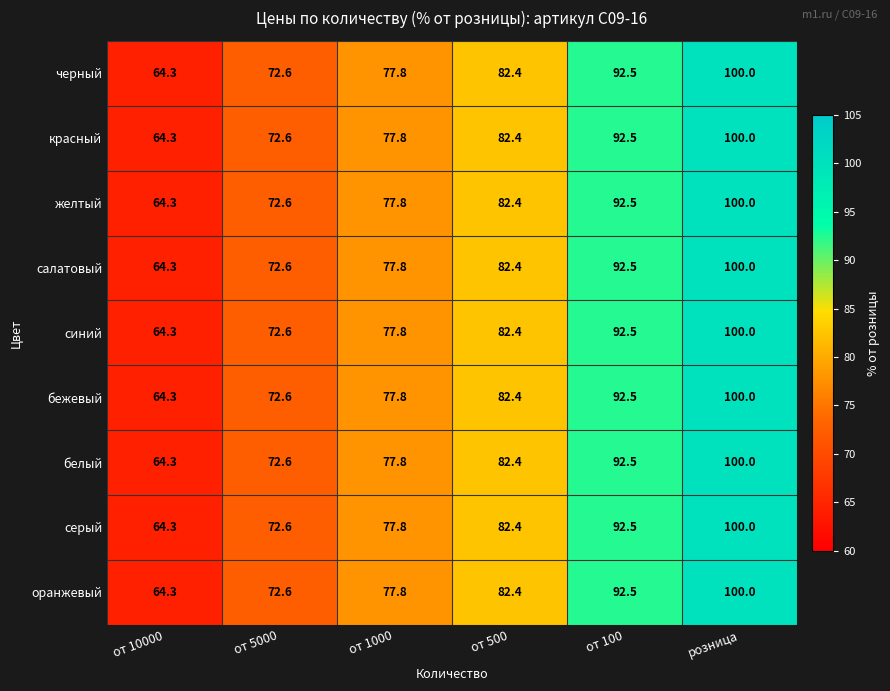

What is the total value across all series at от 1000?

700.2